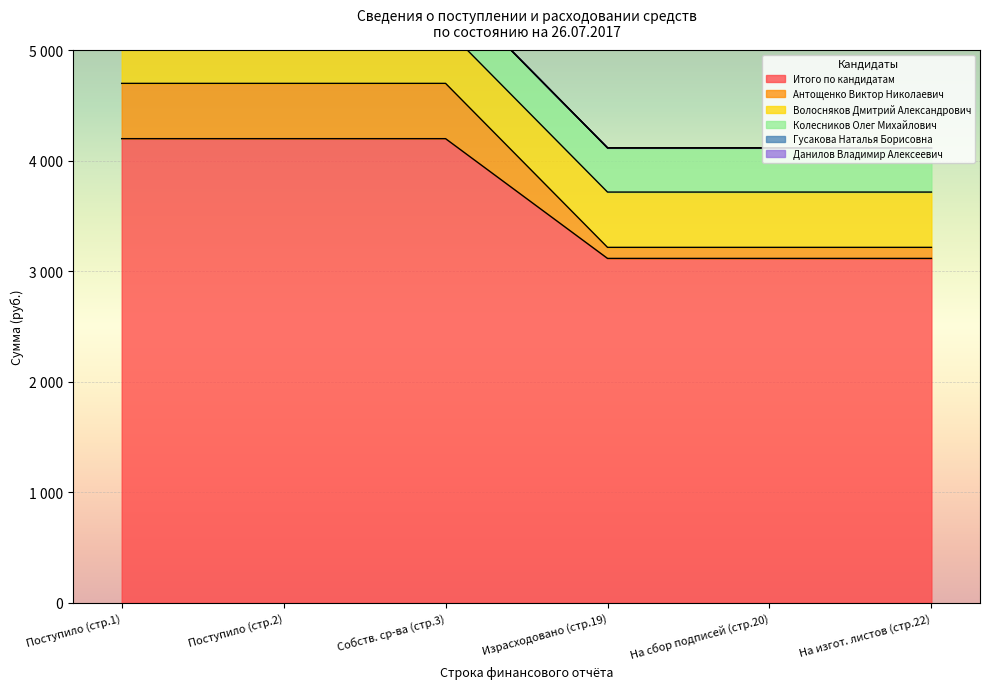

What are all the series names shown in the legend?

Итого по кандидатам, Антощенко Виктор Николаевич, Волосняков Дмитрий Александрович, Колесников Олег Михайлович, Гусакова Наталья Борисовна, Данилов Владимир Алексеевич